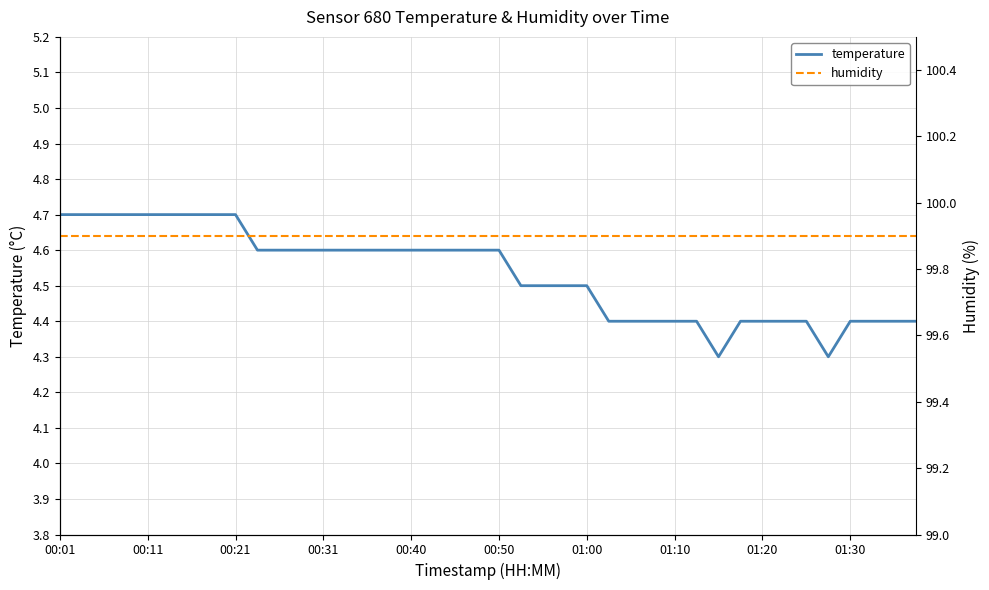

Is it true that temperature equals 7.4 at 00:01?

False